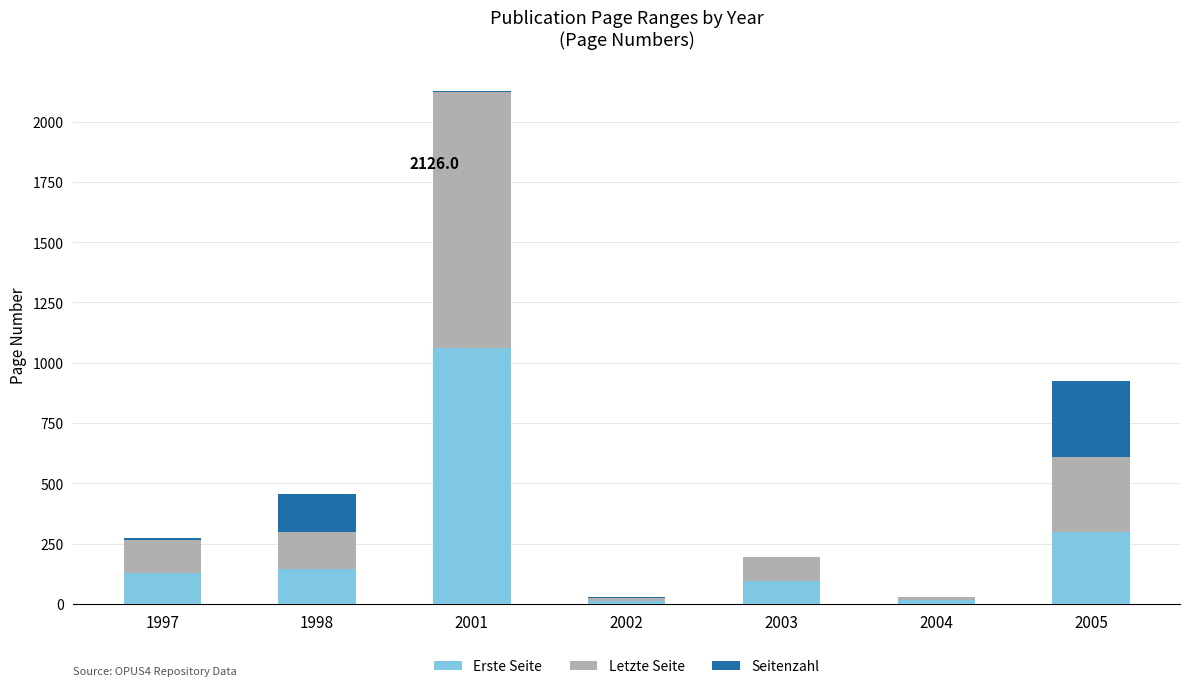

At which label does Erste Seite reach its peak?

2001